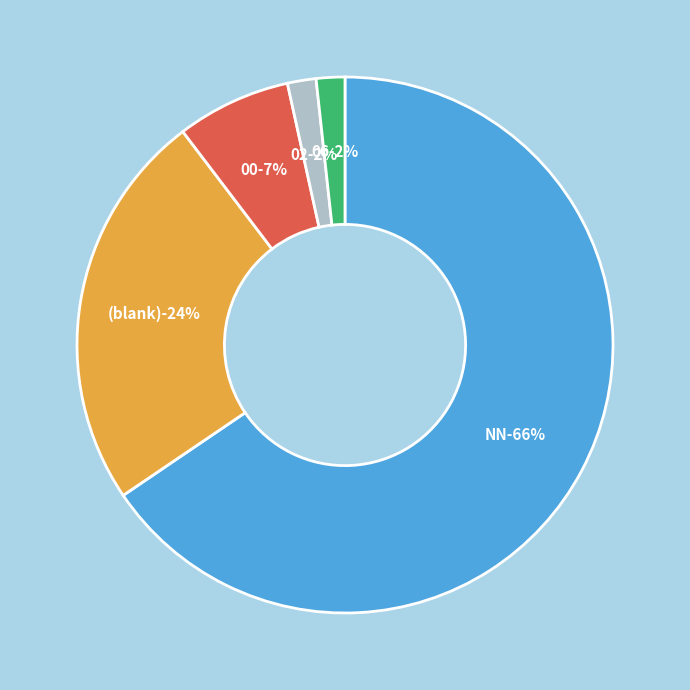

The 06 slice represents 2% of the pie. True or false?

True